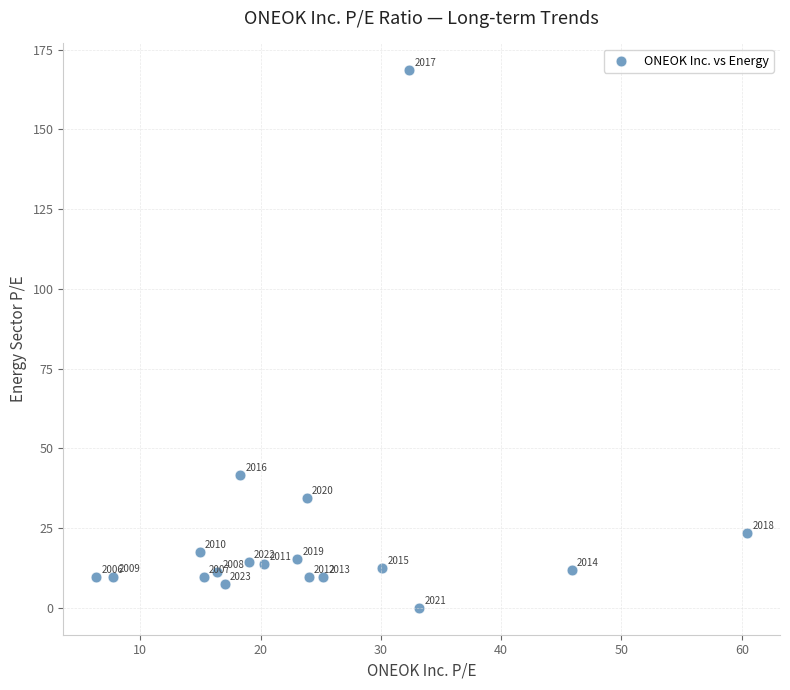

What is the range of X values (max minus min)?

54.2